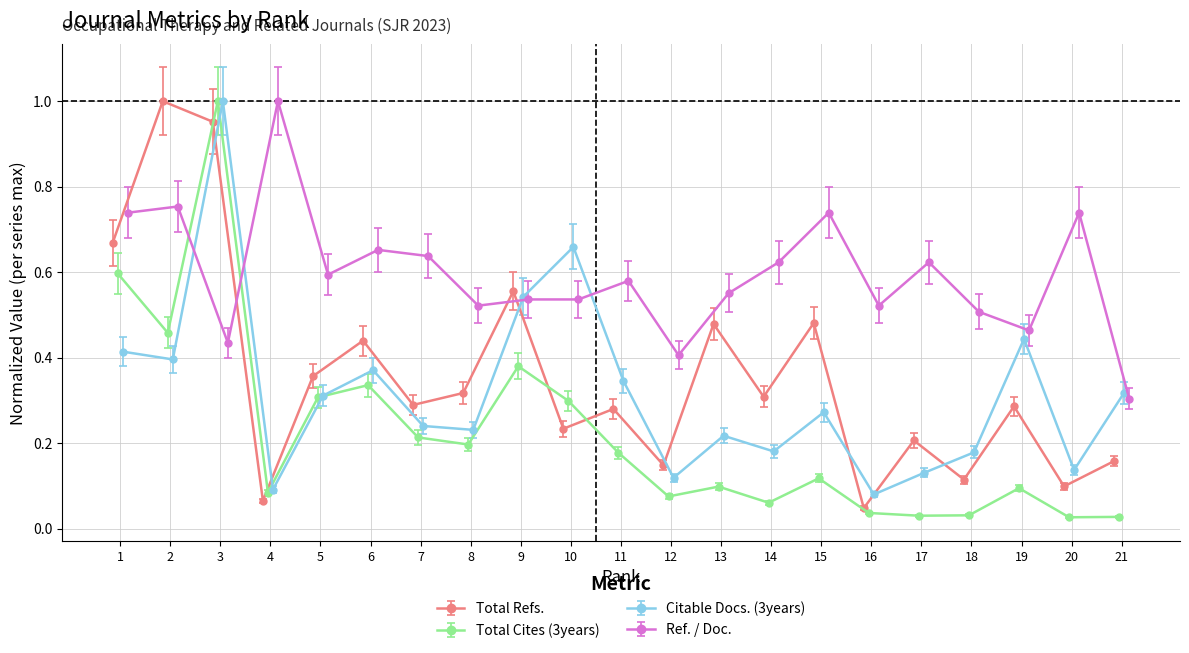

What is the average value of the Citable Docs. (3years) series?

0.3